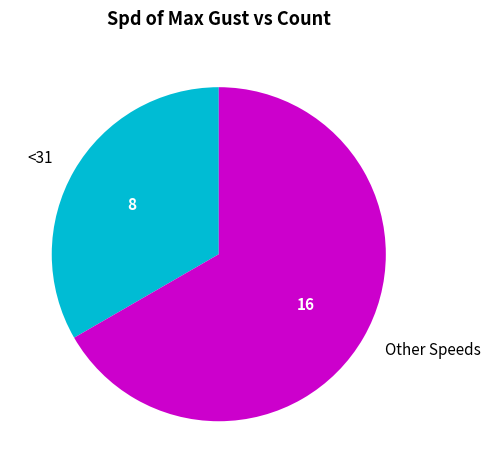

Which category has the smallest portion of the pie?

<31